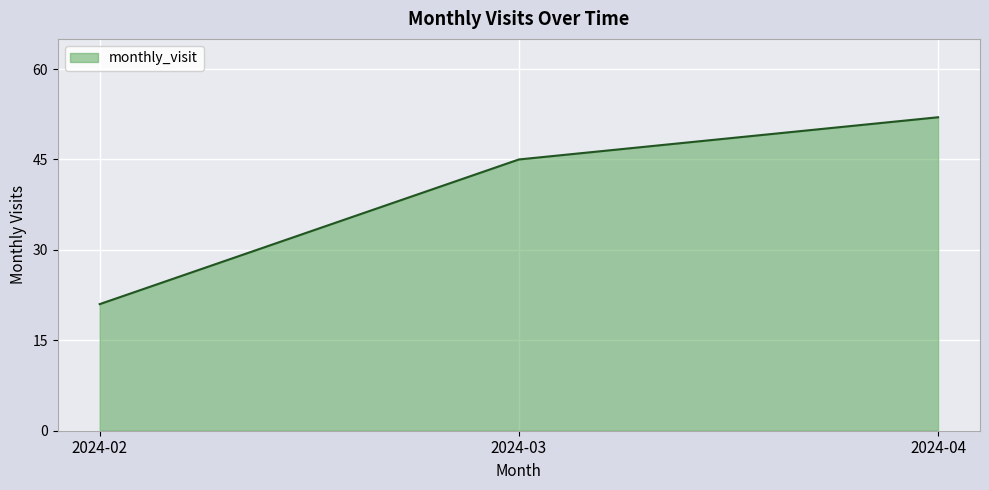

What is the difference between the values at 2024-03 and 2024-04?

7